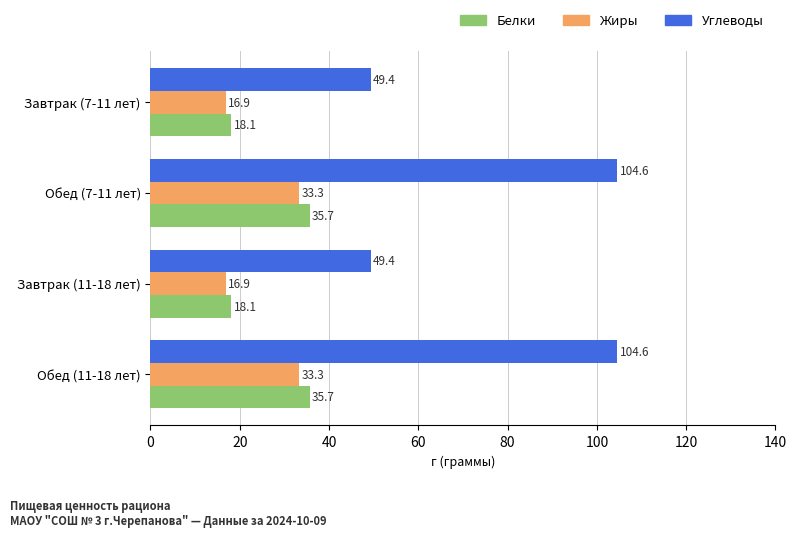

What are all the series names shown in the legend?

Белки, Жиры, Углеводы